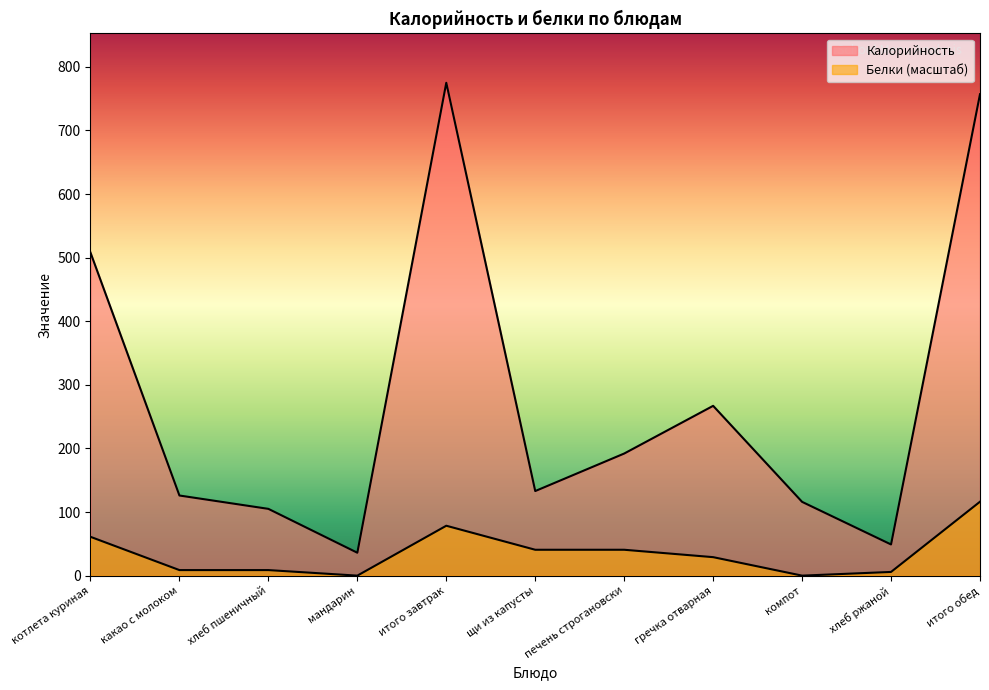

What is the maximum value for Белки?

116.2